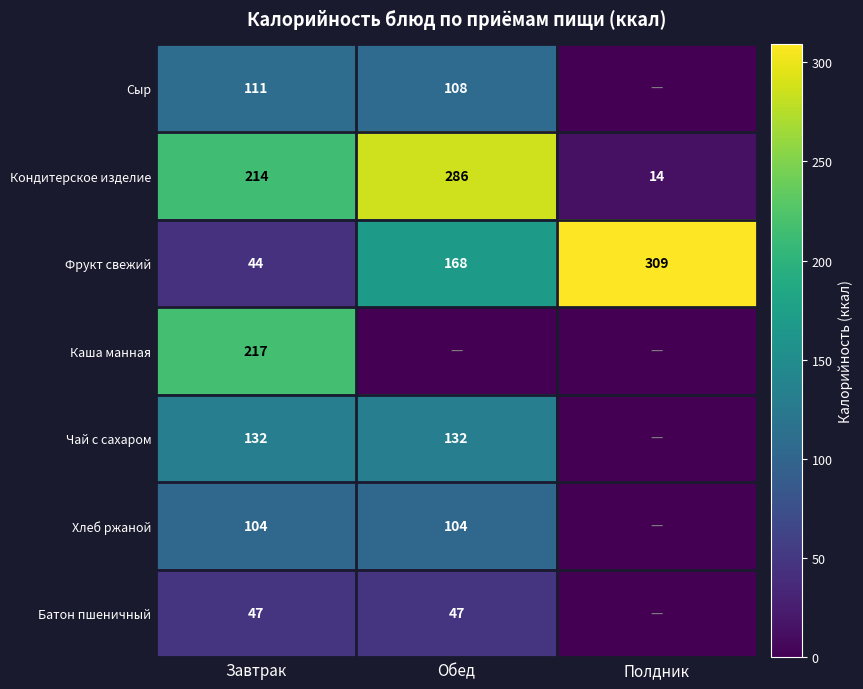

What is the spread (max minus min) of values at Завтрак?

173